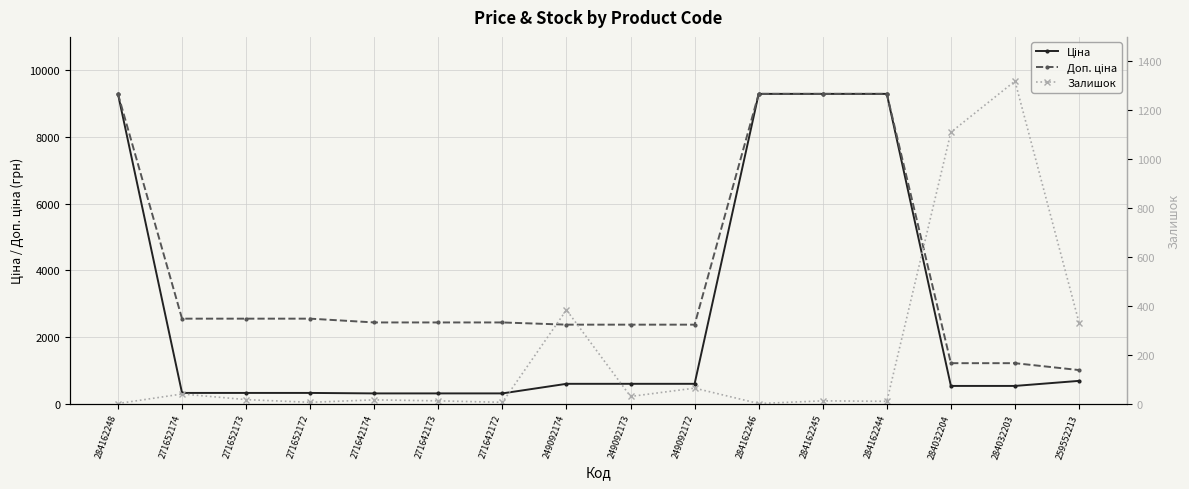

Which series has the widest spread of values?

Ціна